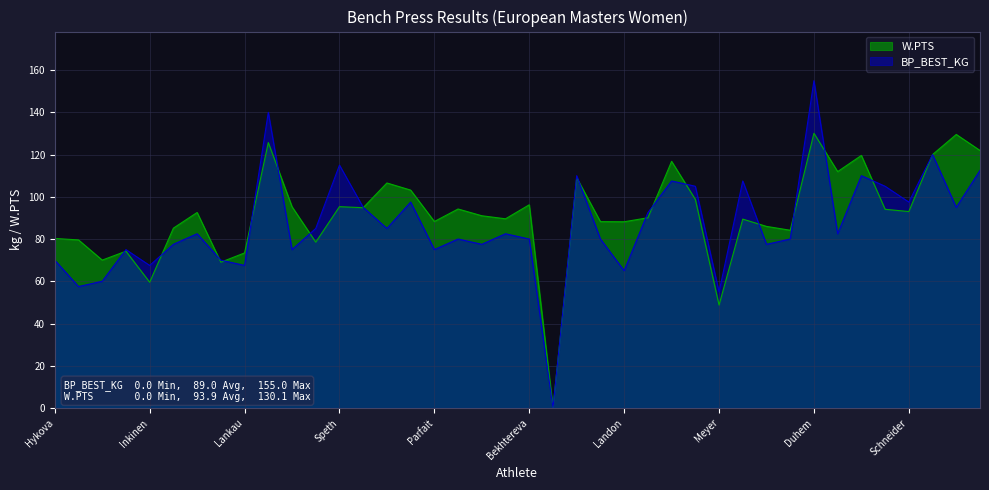

Where is the first local maximum for W.PTS?

Jaurola